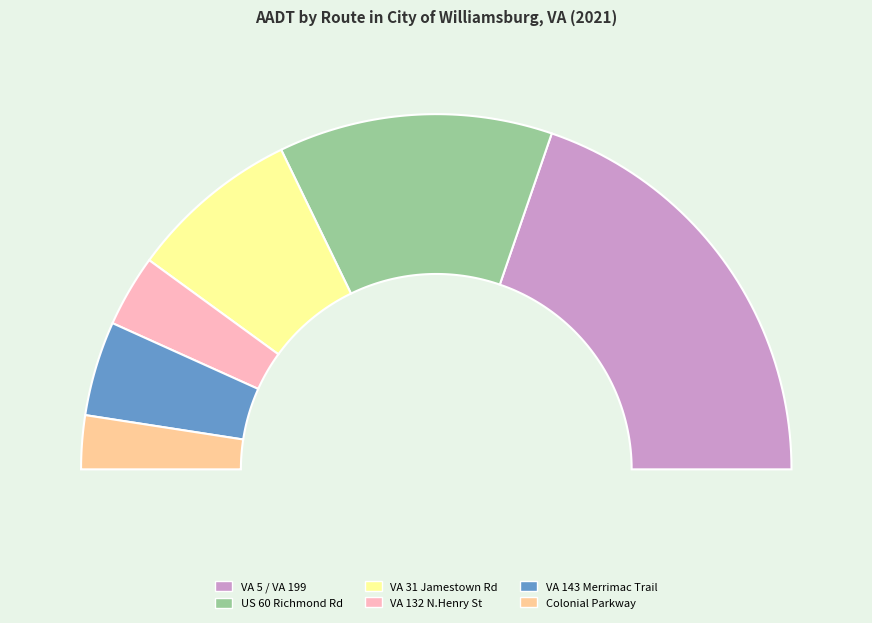

What is the change in value from VA 132 N.Henry St to VA 143 Merrimac Trail?

+2000